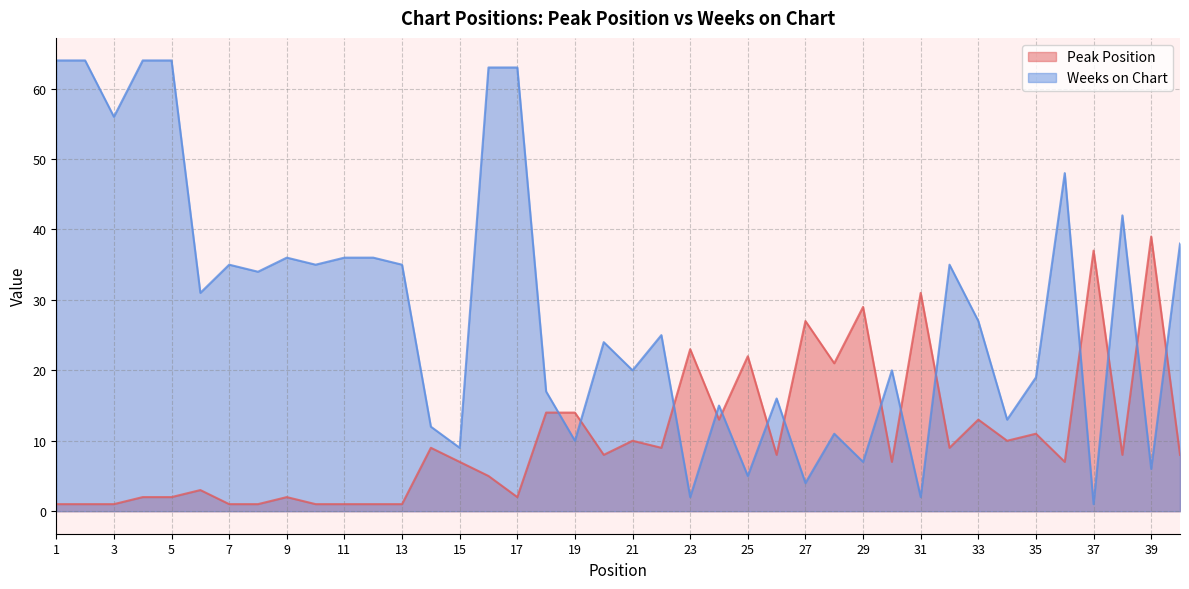

What is the sum of the Peak Position values at 3 and 12?

2